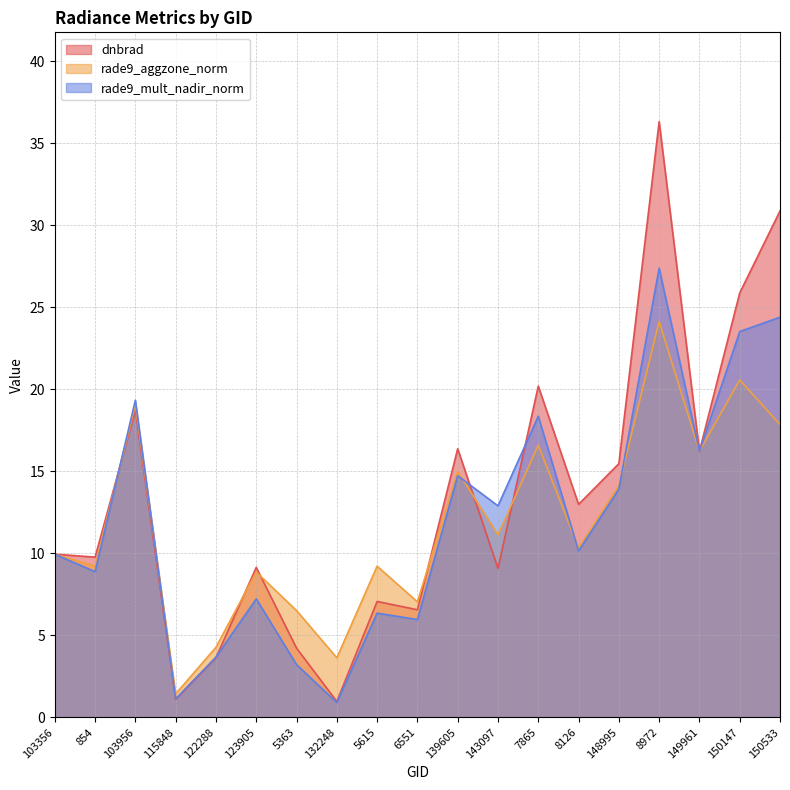

What position from the left is 139605?

11